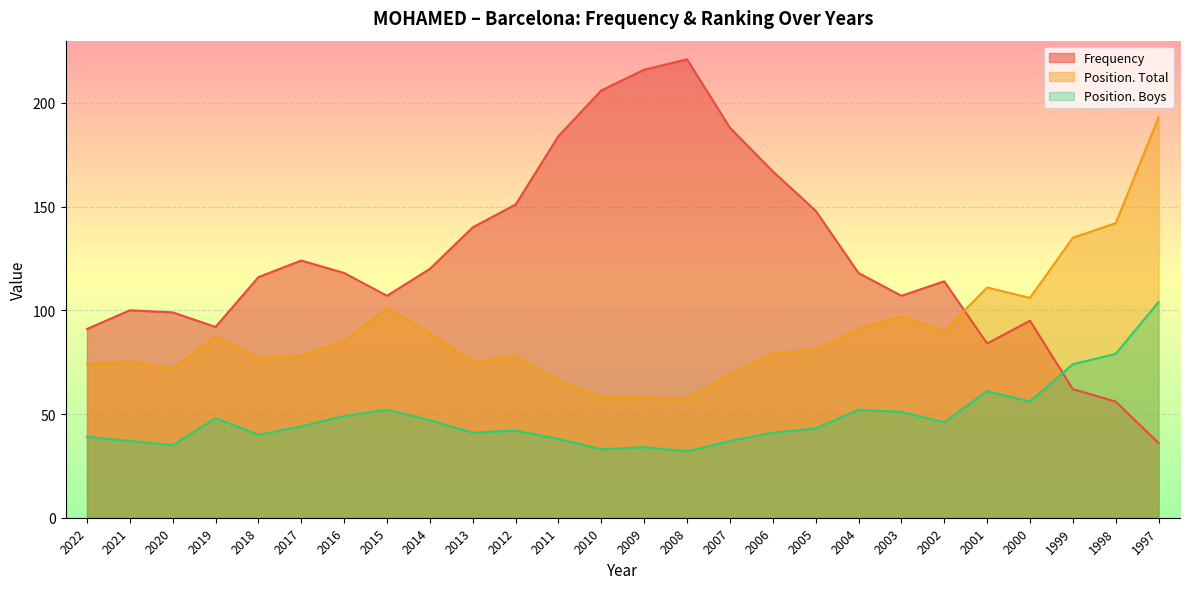

Rank the series by their average value, from lowest to highest.

Position. Boys, Position. Total, Frequency